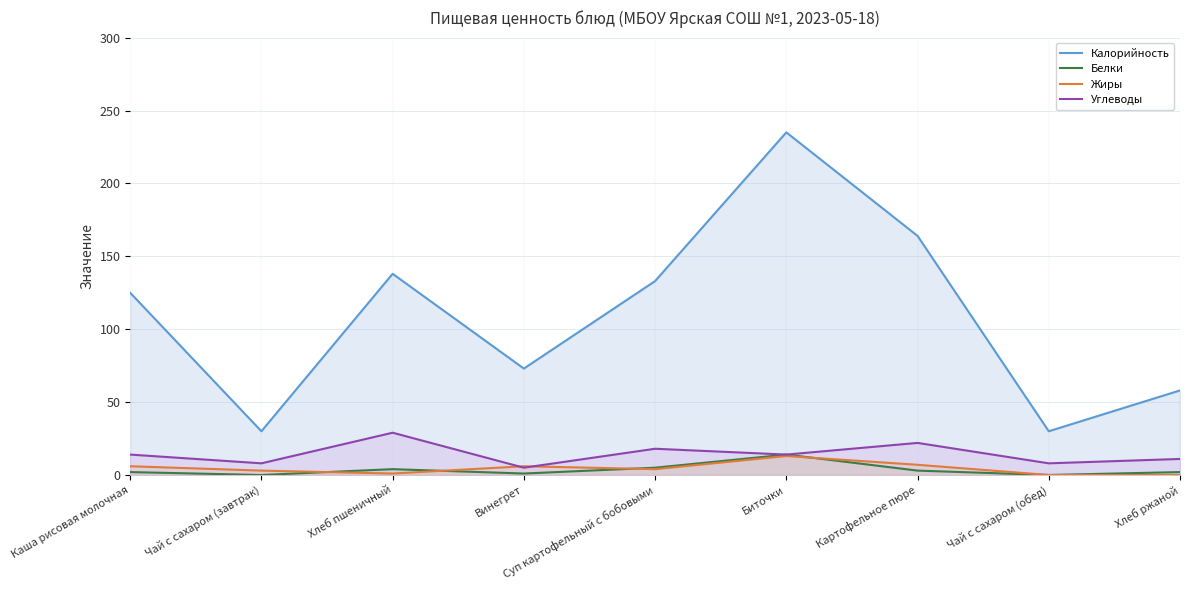

Which series has the largest range (max minus min)?

Калорийность